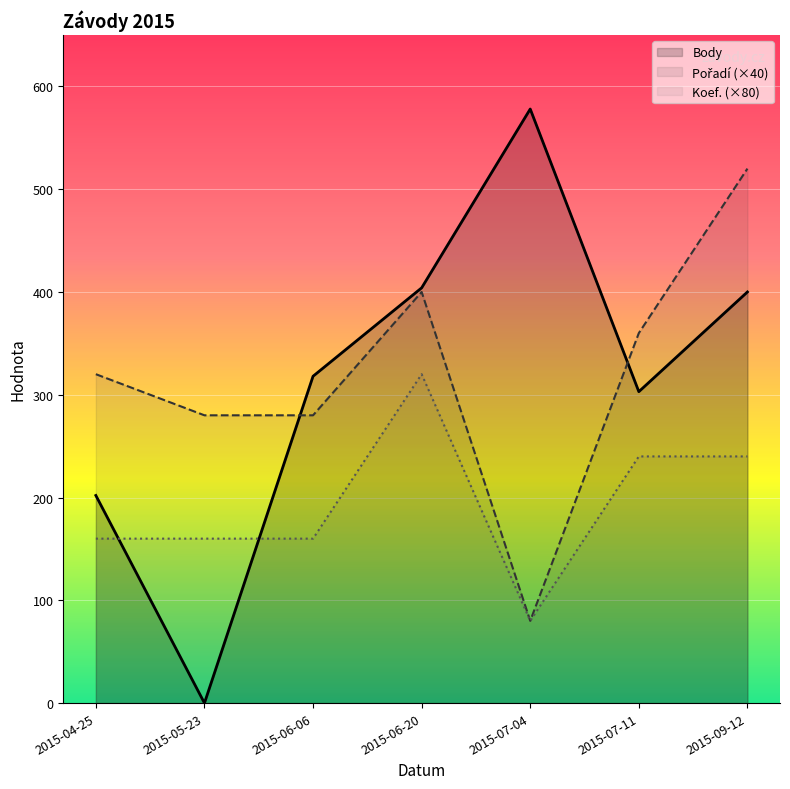

What position from the right is 2015-06-20?

4